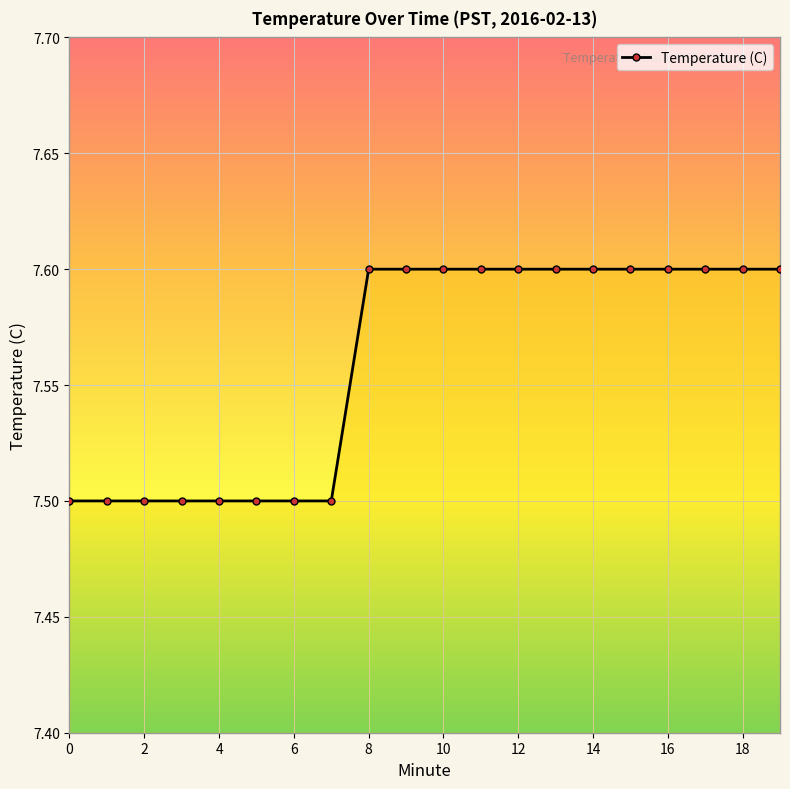

What is the value of the 7th point from the left?

7.5